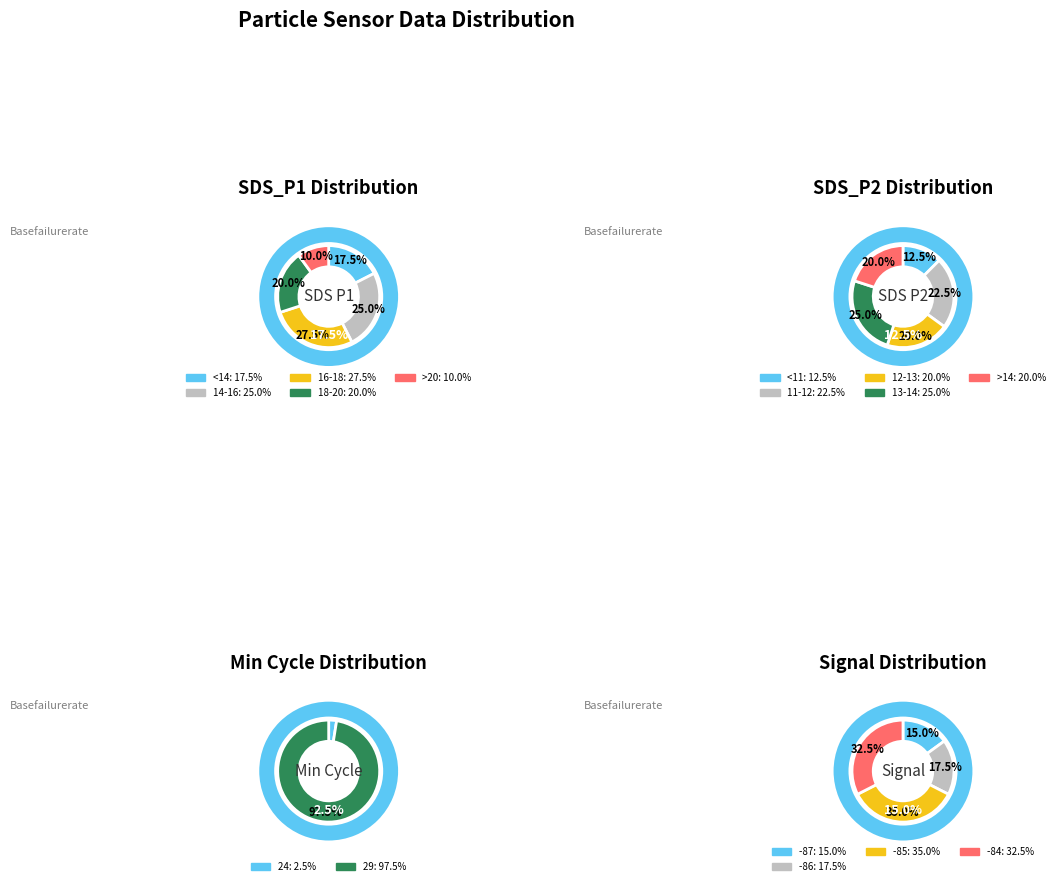

Is there a majority slice in this chart?

No